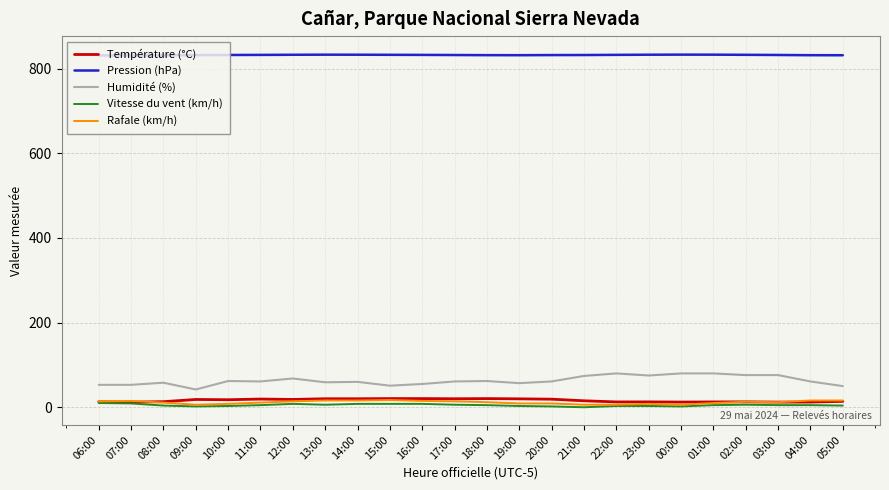

Which category has the lowest value in the Rafale (km/h) series?

09:00